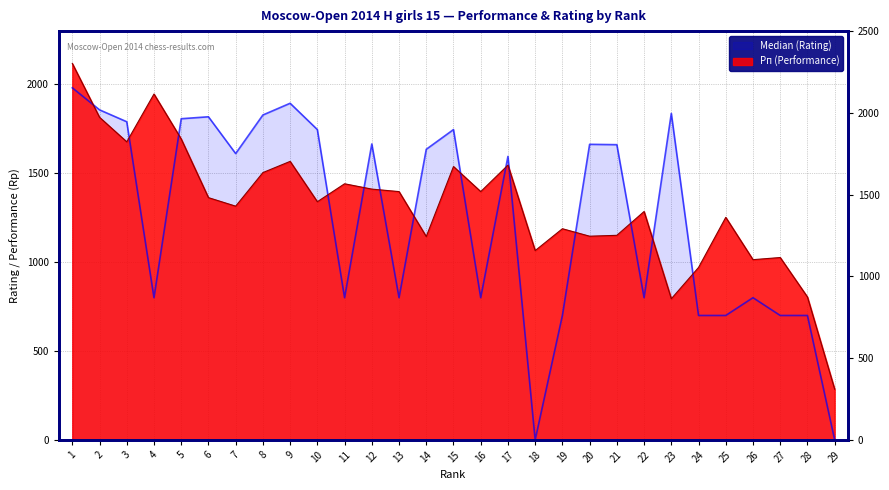

At which label does Median (Rating) first exceed 1611?

1